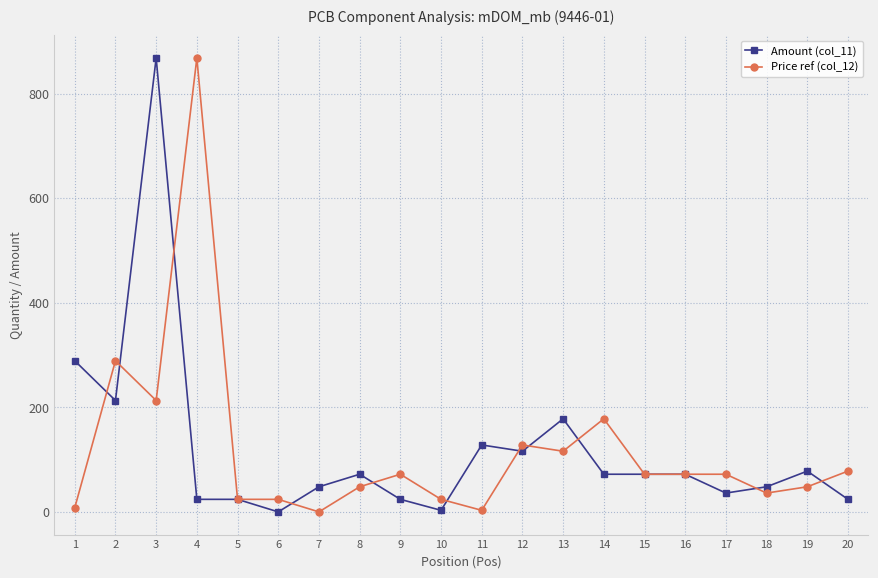

At which label is Amount (col_11) closest to 434?

1